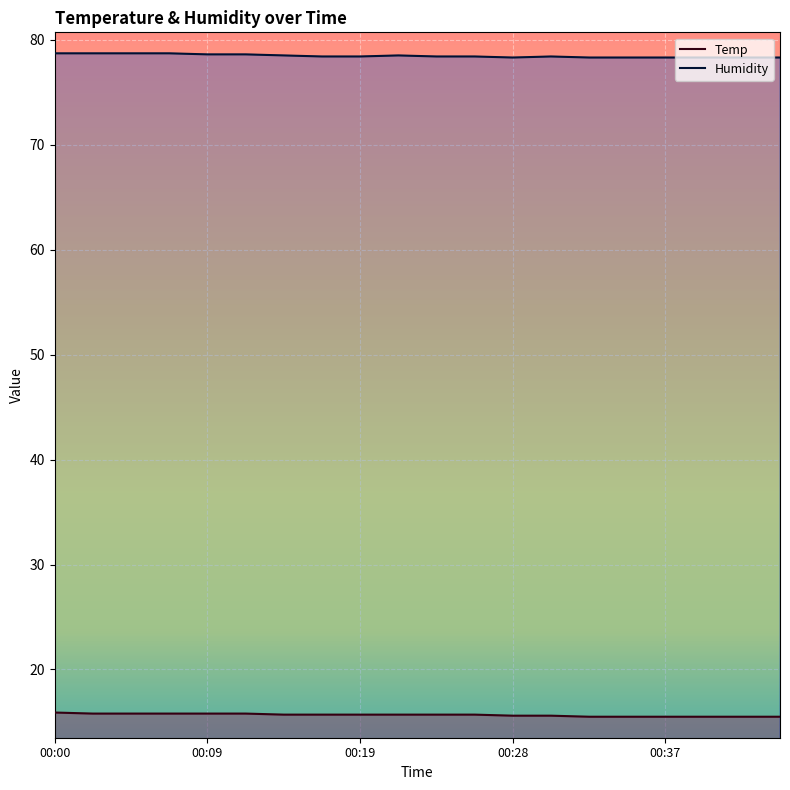

What is the highest value of the Temp series?

15.9